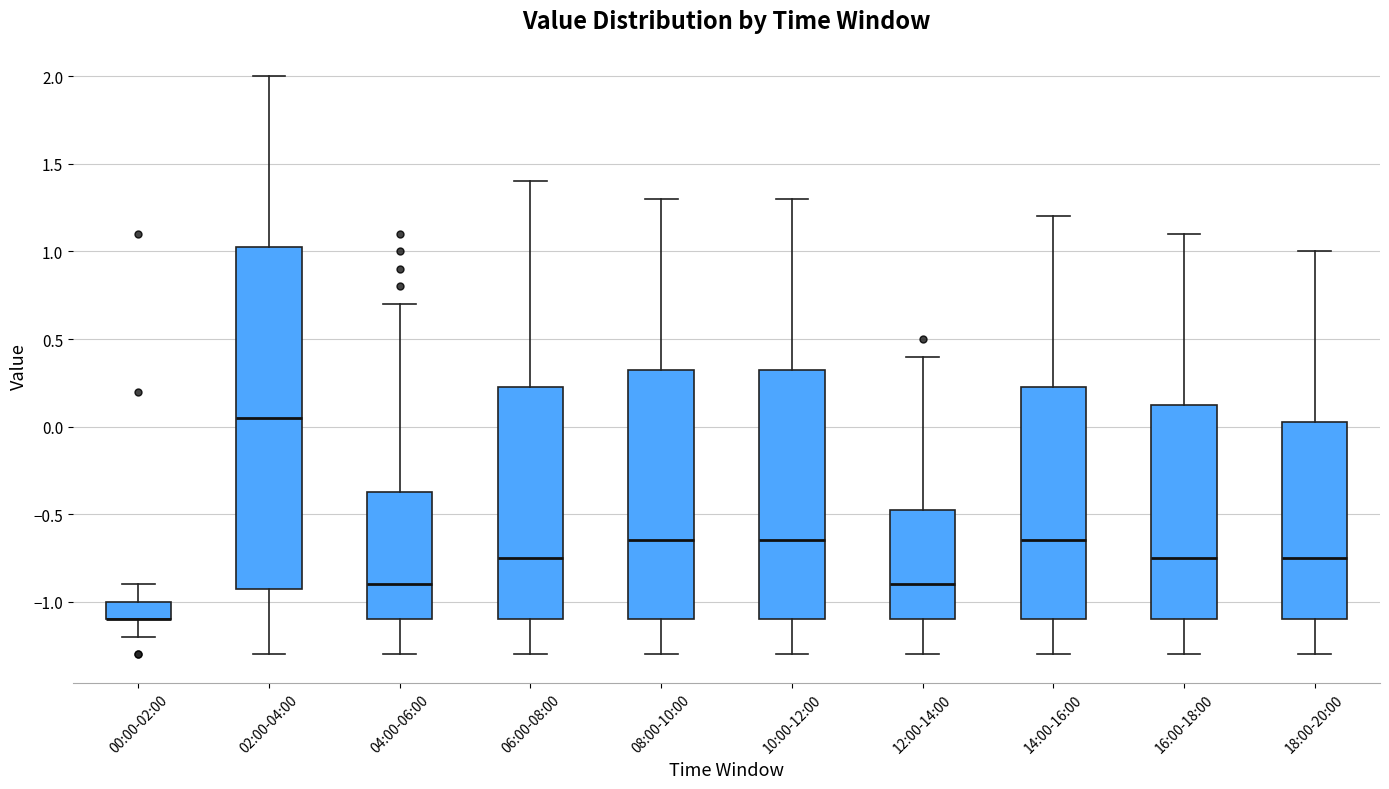

Reading left to right, read every box against the y-axis: the position of its median line, the range the box covers, and the ends of its whiskers. The values are not printed on the chart, so give them approximately, as read against the axis.

00:00-02:00: median -1.10 (drawn on the box's lower edge), box -1.10 to -1.00, whiskers -1.20 to -0.90
02:00-04:00: median 0.05, box -0.90 to 1.05, whiskers -1.30 to 2.00
04:00-06:00: median -0.90, box -1.10 to -0.35, whiskers -1.30 to 0.70
06:00-08:00: median -0.75, box -1.10 to 0.25, whiskers -1.30 to 1.40
08:00-10:00: median -0.65, box -1.10 to 0.35, whiskers -1.30 to 1.30
10:00-12:00: median -0.65, box -1.10 to 0.35, whiskers -1.30 to 1.30
12:00-14:00: median -0.90, box -1.10 to -0.45, whiskers -1.30 to 0.40
14:00-16:00: median -0.65, box -1.10 to 0.25, whiskers -1.30 to 1.20
16:00-18:00: median -0.75, box -1.10 to 0.15, whiskers -1.30 to 1.10
18:00-20:00: median -0.75, box -1.10 to 0.05, whiskers -1.30 to 1.00